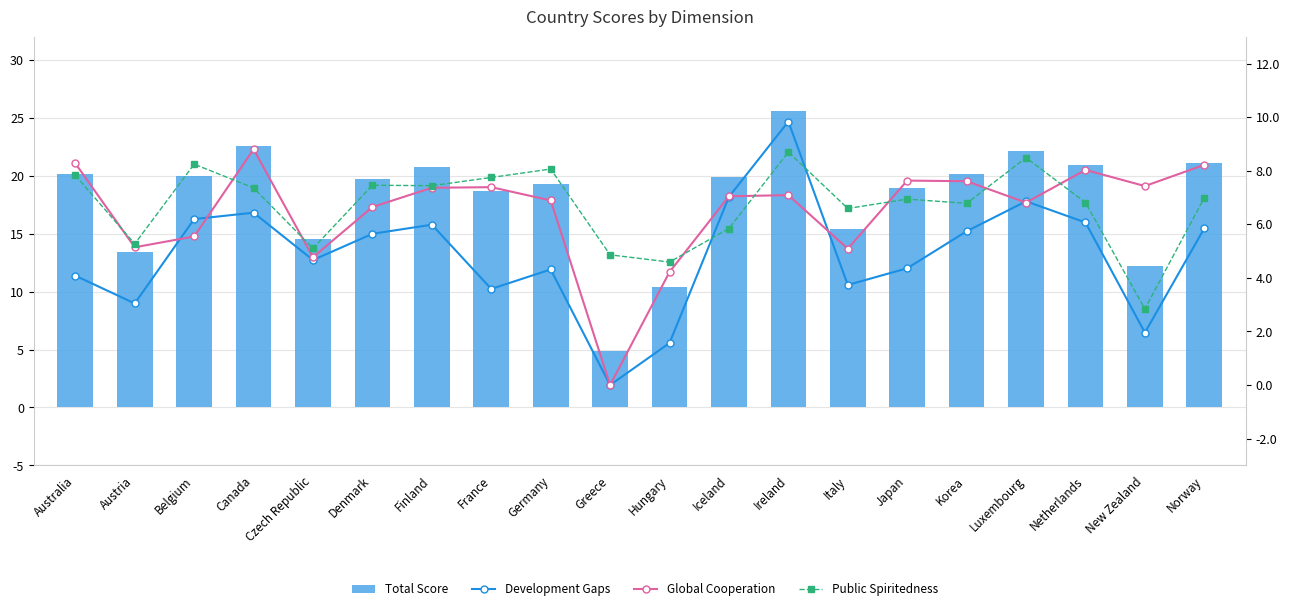

Between Denmark and Ireland, which series saw the biggest shift?

Total Score